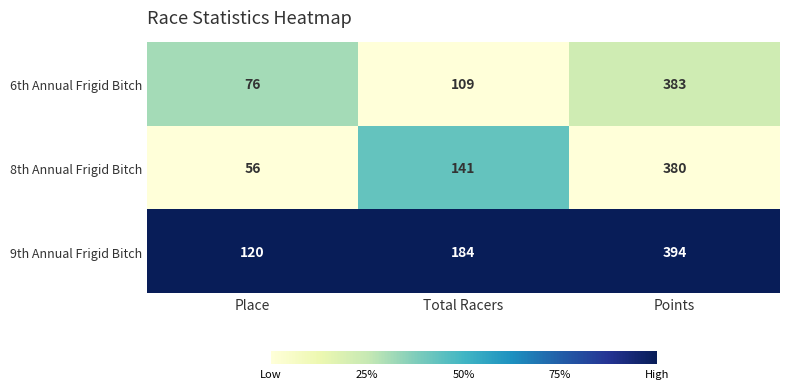

Count the 9th Annual Frigid Bitch values in the range 120 to 394.

3